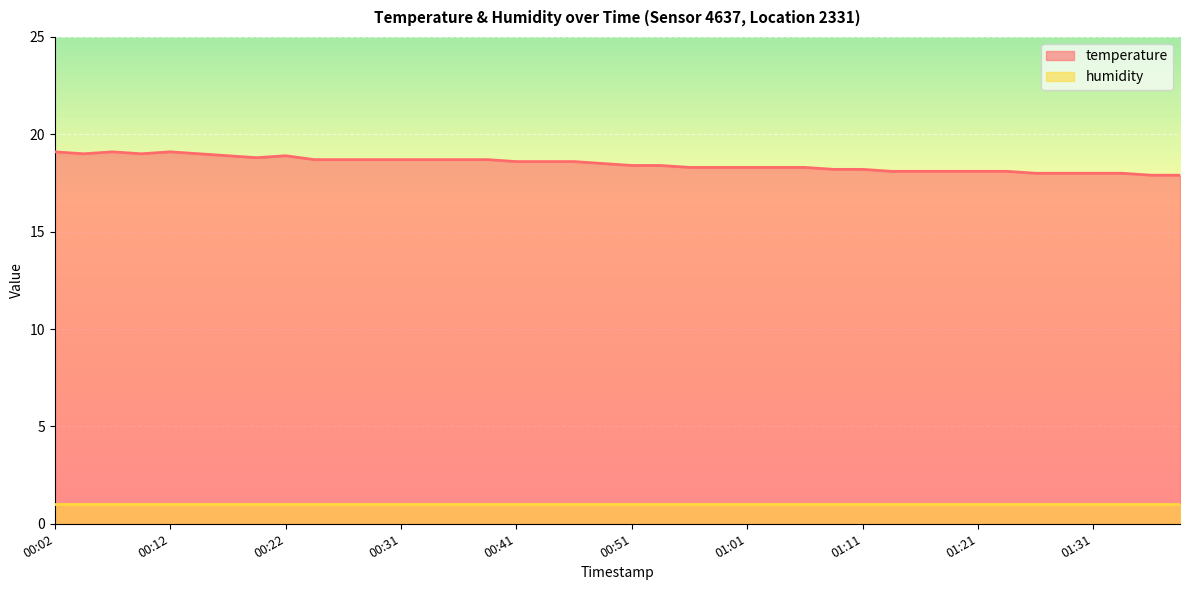

At which category does the data reach its first local peak?

00:07